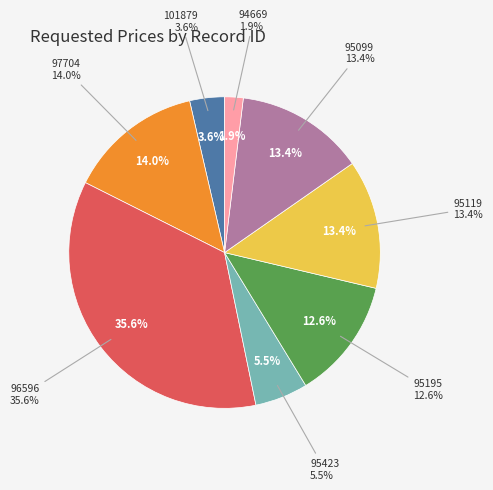

Which category has the biggest portion of the pie?

96596